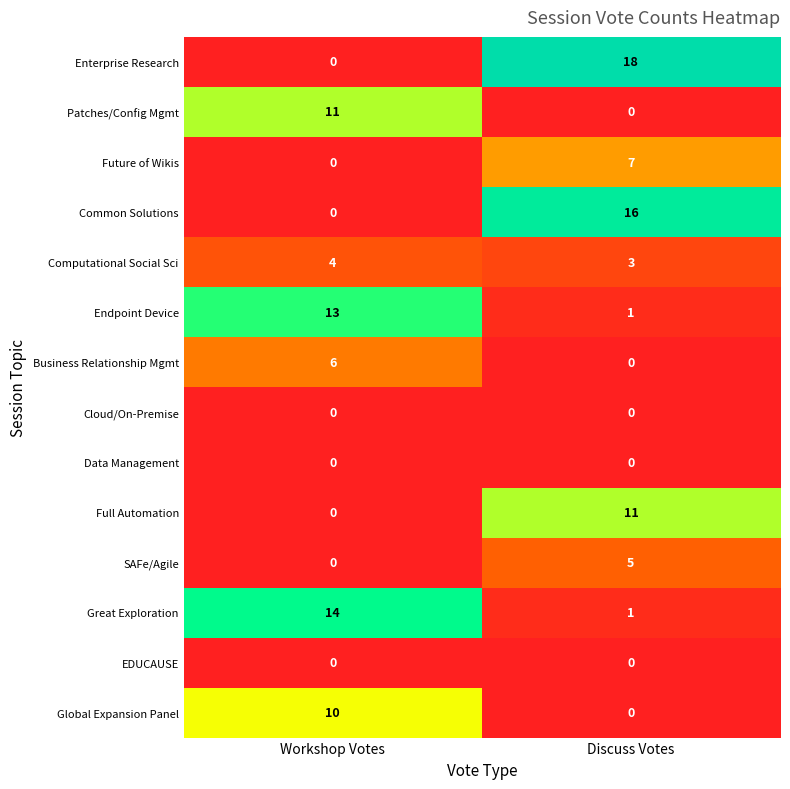

List the labels in order of Computational Social Sci value, smallest first.

Discuss Votes, Workshop Votes